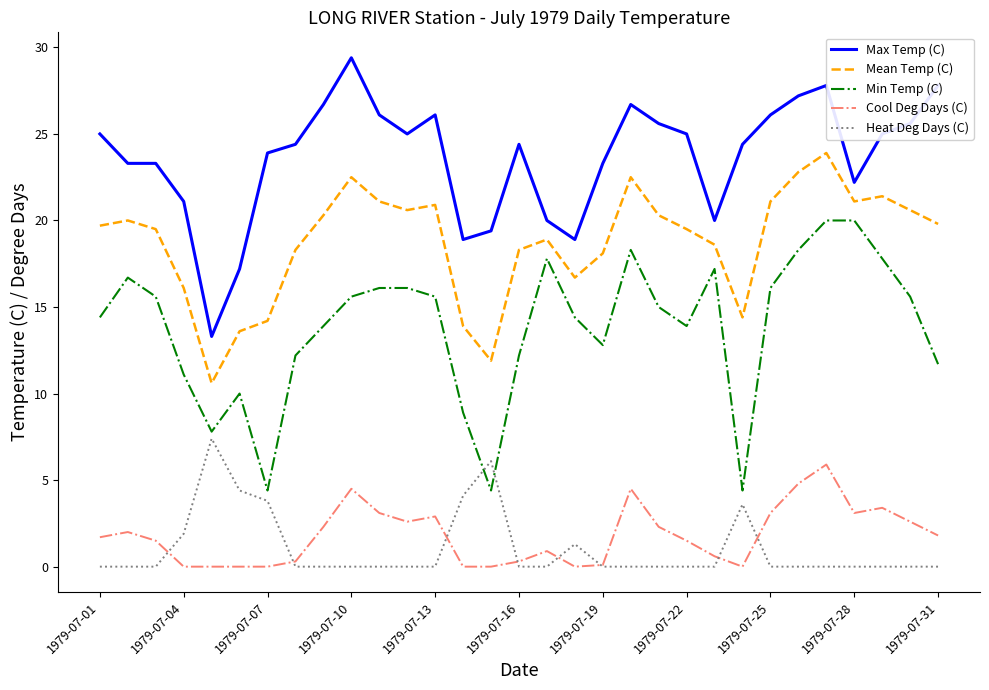

What is the maximum value for Min Temp (C)?

20.0